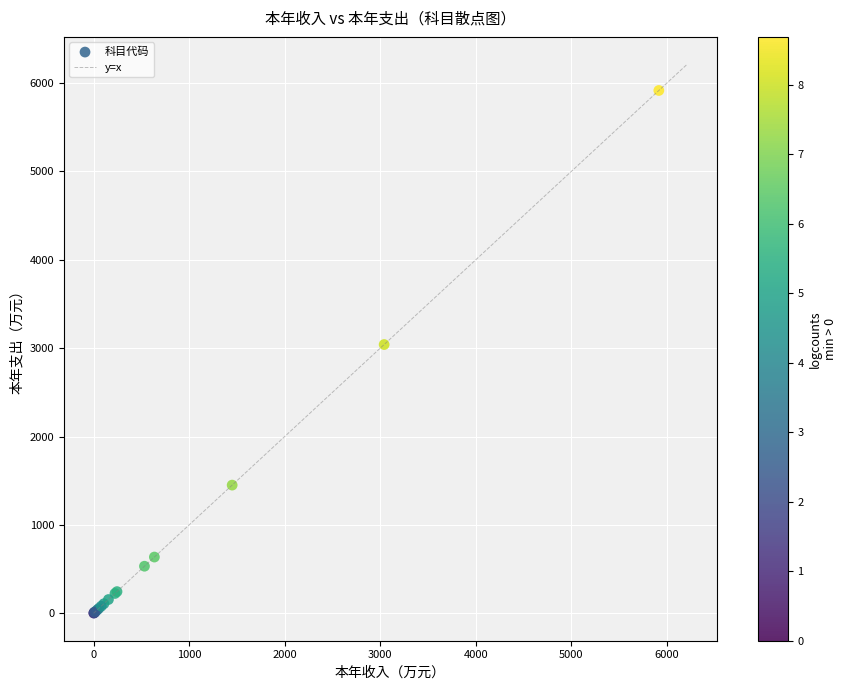

What Y value in the scatter plot is closest to 2959?

3041.1